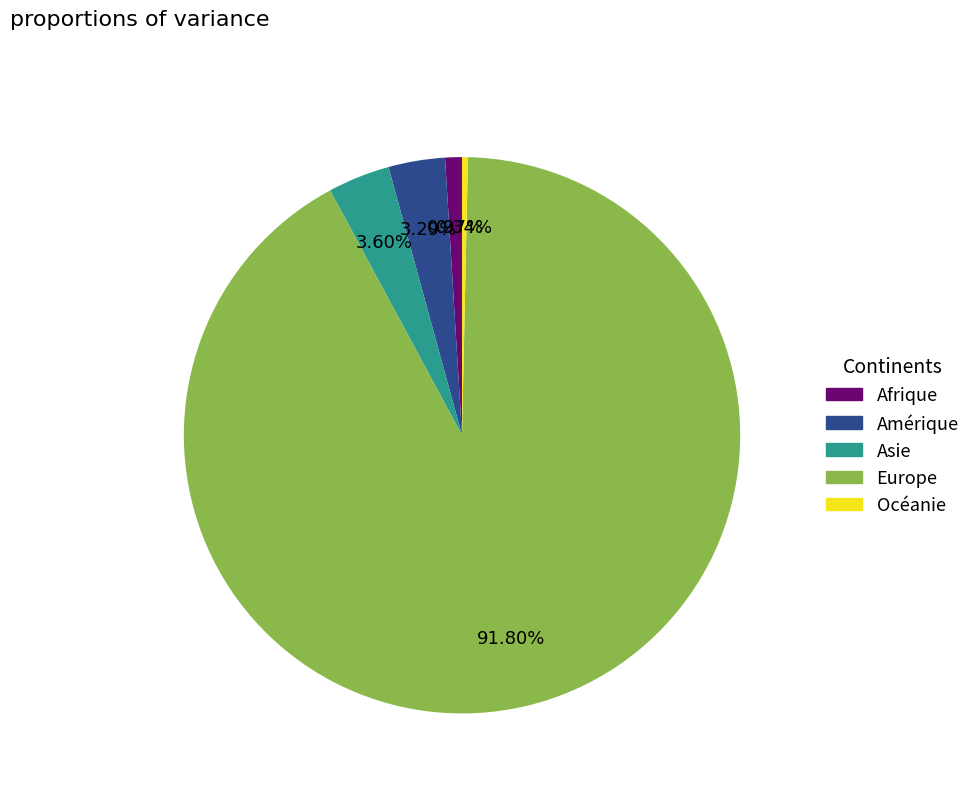

Is the sum of Europe and Asie greater than half?

Yes